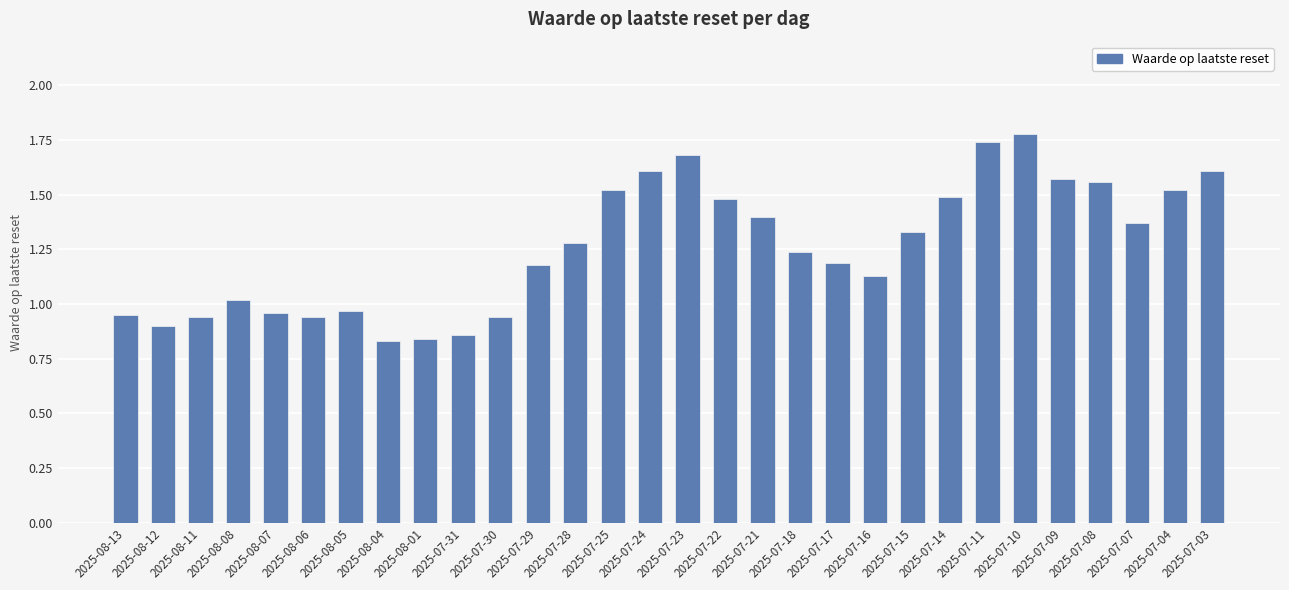

Count the number of data series in this chart.

1